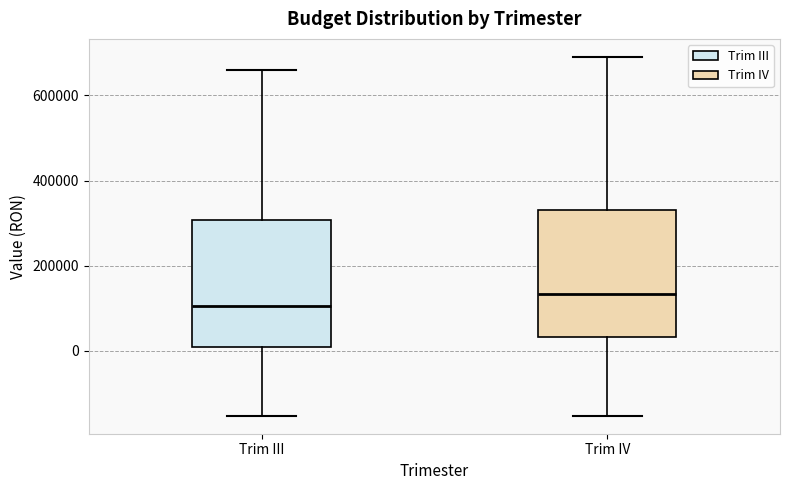

Reading left to right, transcribe this box plot: for each box, give where its median line is, the range the box spans, and where its two whiskers end, as read against the y-axis. The values are not printed on the chart, so give them approximately, as read against the axis.

Trim III: median 100000, box 0 to 300000, whiskers -160000 to 660000
Trim IV: median 140000, box 40000 to 340000, whiskers -160000 to 700000